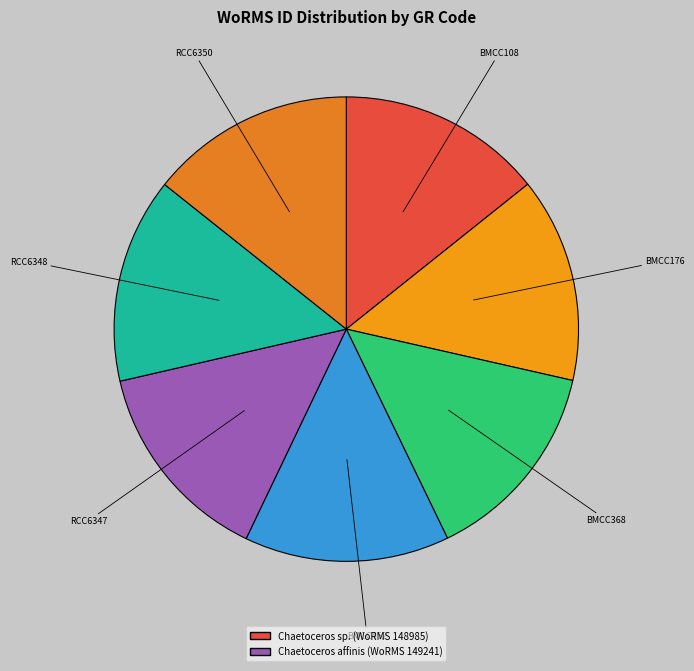

Count the number of slices in the pie.

7